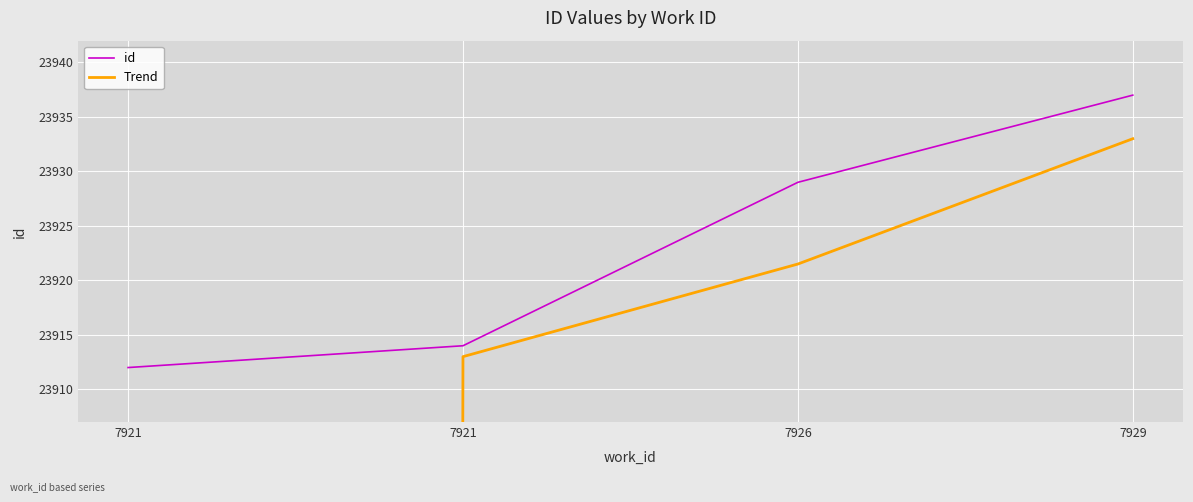

How many data points in Trend are above 23921?

2